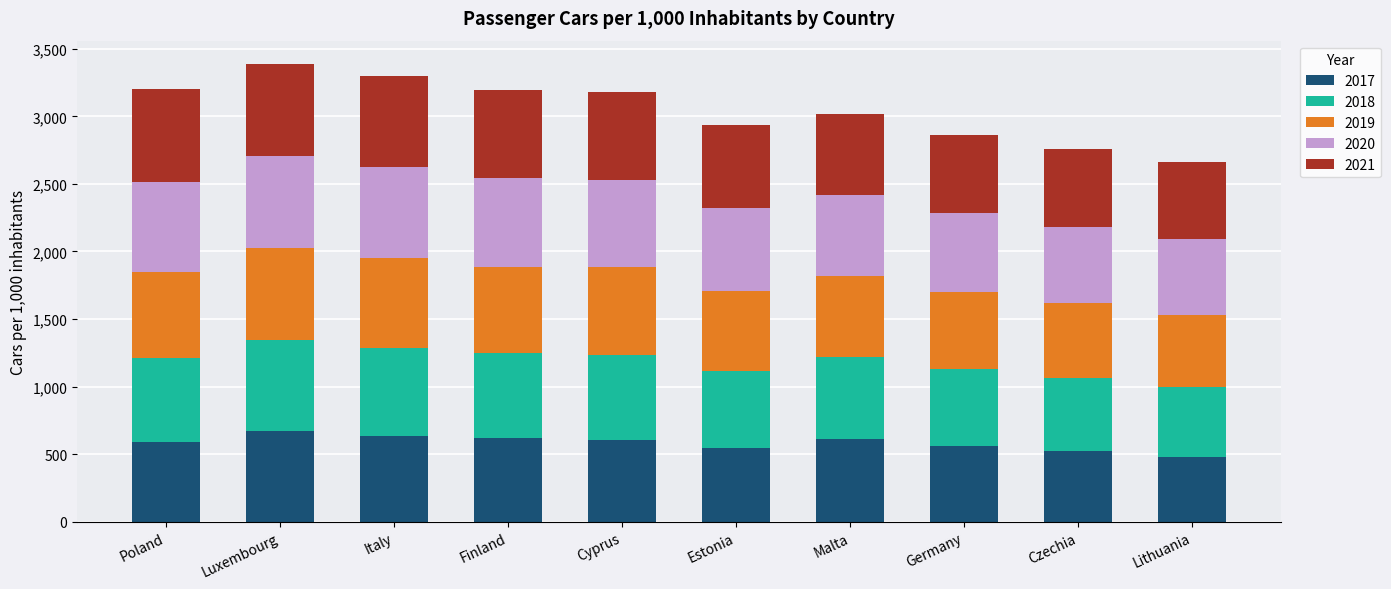

What are all the series names shown in the legend?

2017, 2018, 2019, 2020, 2021